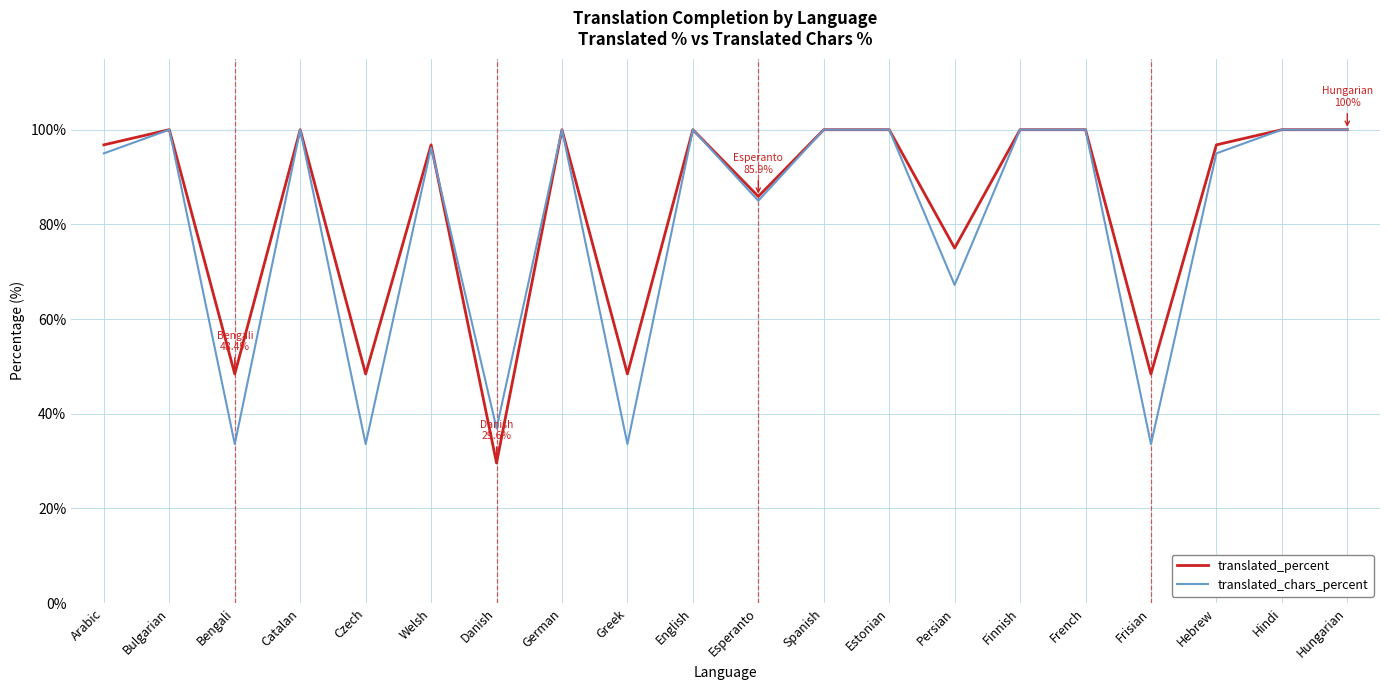

At how many categories does at least one series exceed 59?

15